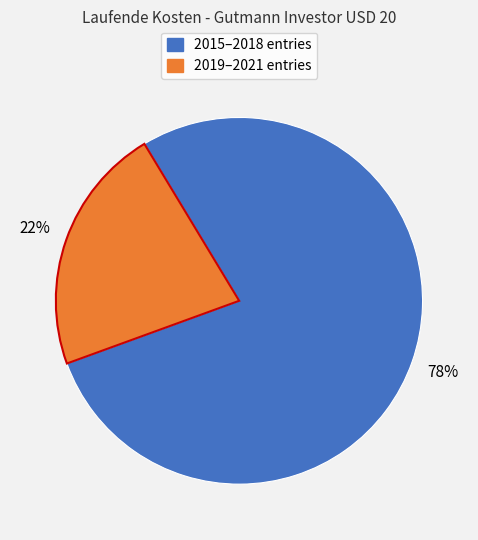

To the nearest percent, what is the average slice percentage?

50%